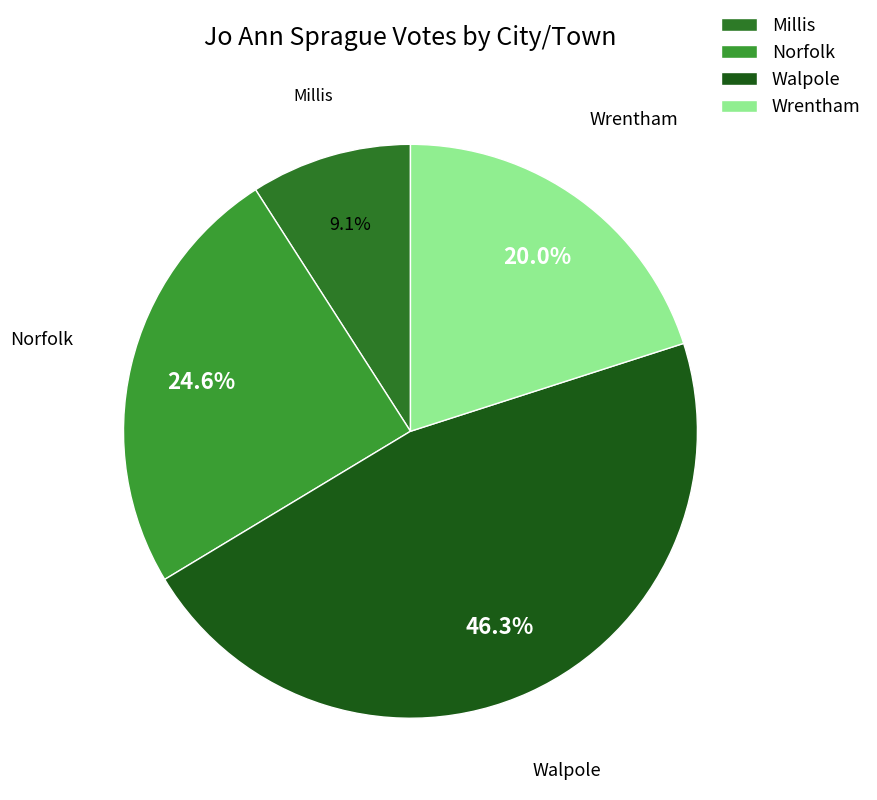

Which category has the biggest portion of the pie?

Walpole